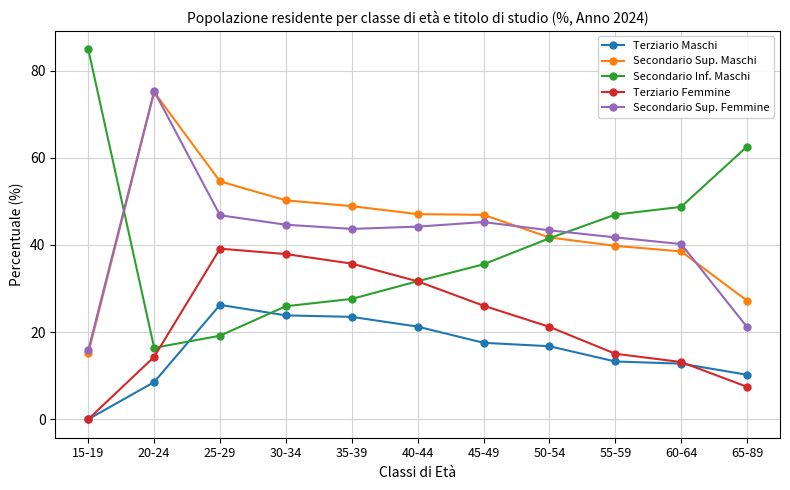

What is the total value across all series at 15-19?

115.8